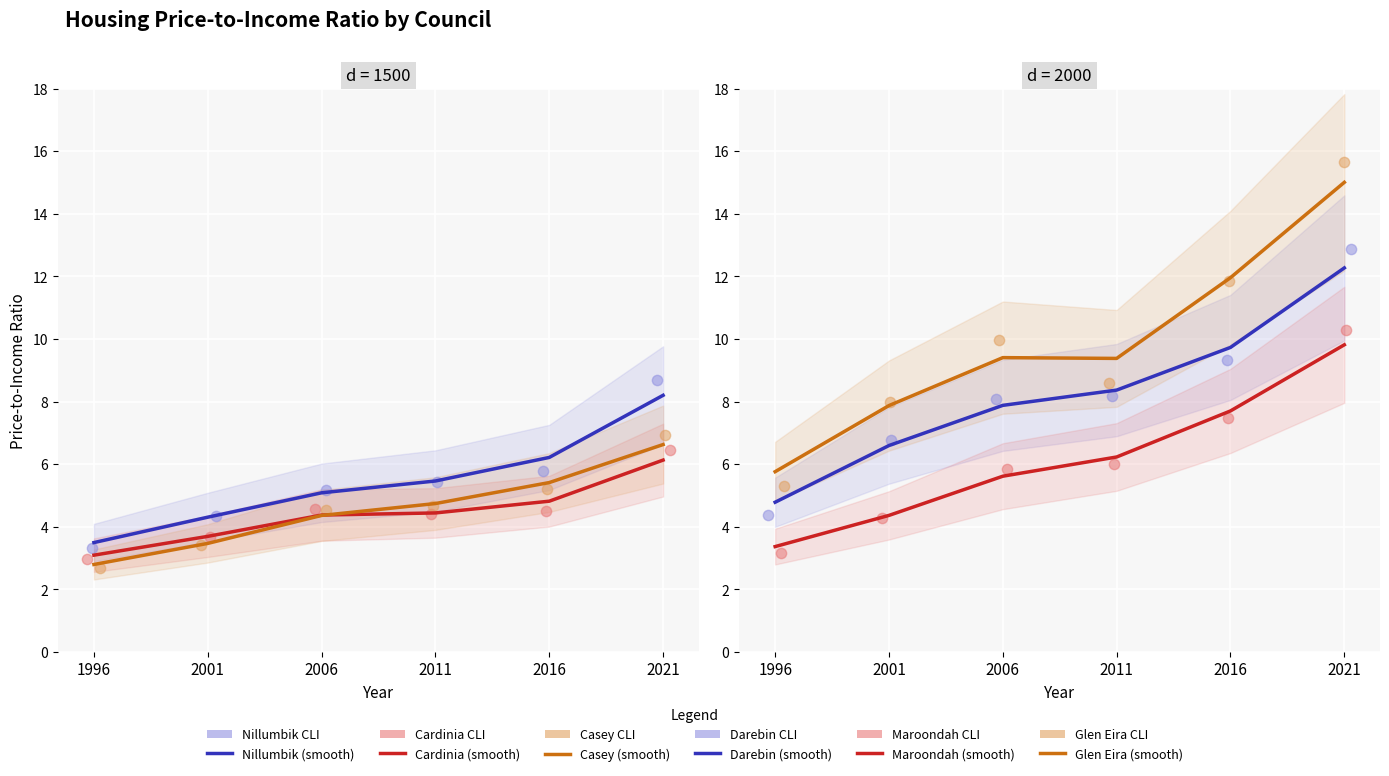

Which series has the largest total across all categories?

Glen Eira